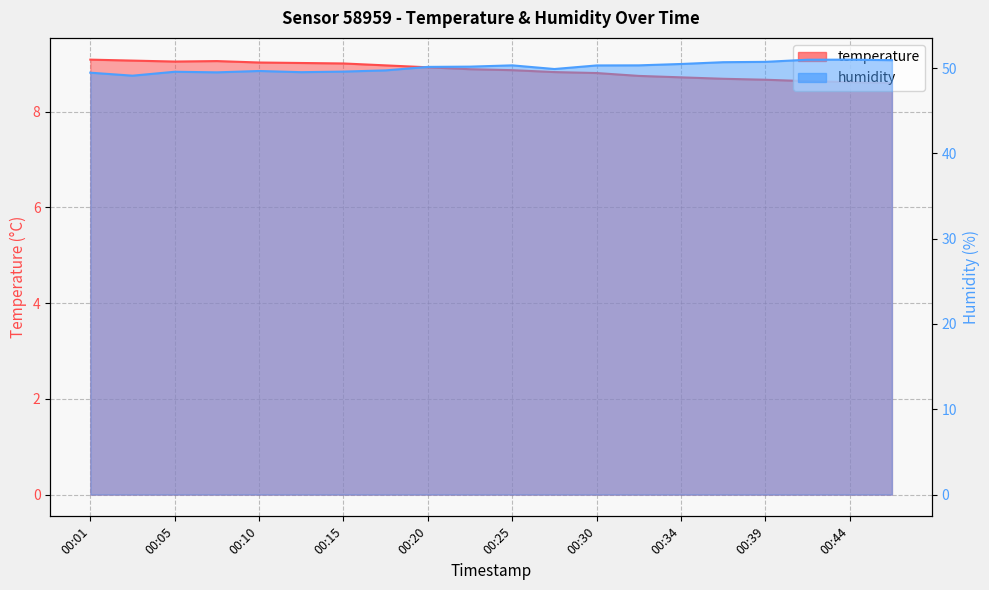

Between 00:10 and 00:32, which series saw the biggest shift?

humidity